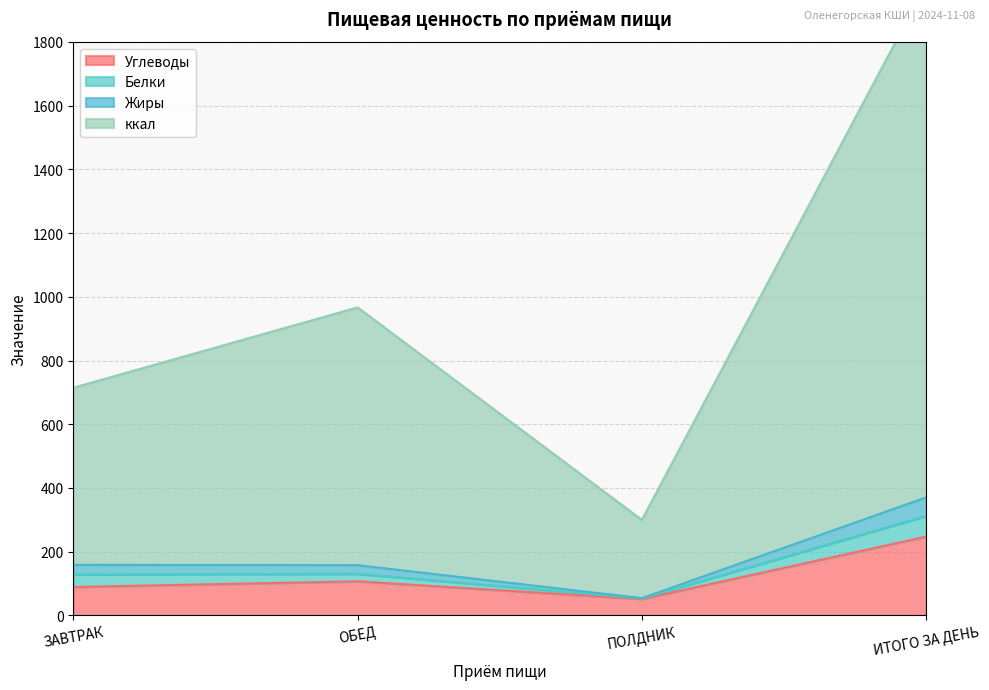

True or false: Углеводы has a value of 77.6 at ПОЛДНИК.

False